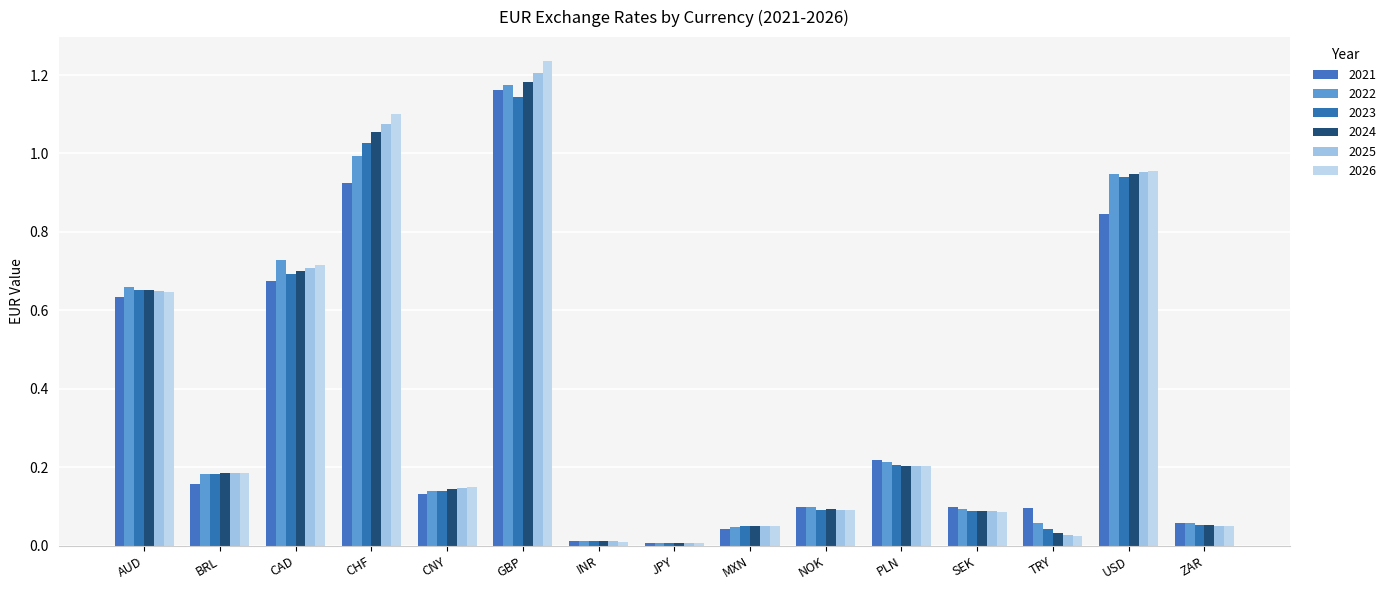

What is the sum of all 2025 values?

5.5